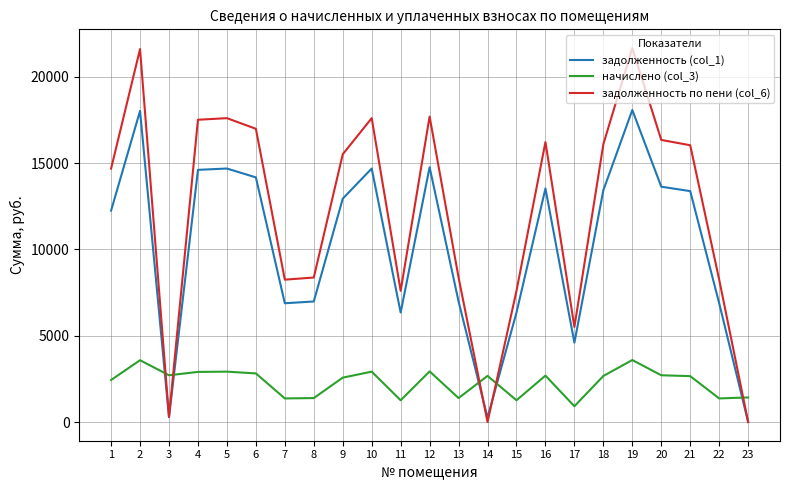

True or false: задолженность по пени (col_6) and начислено (col_3) cross at least once.

True